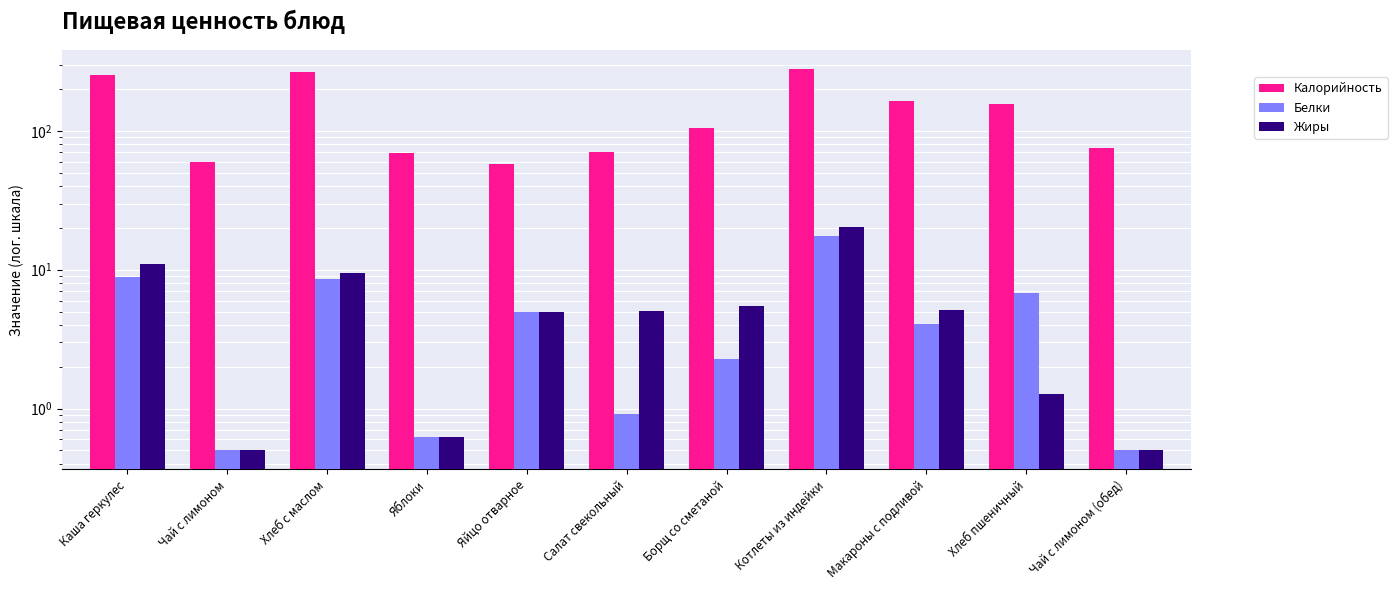

Reading left to right, extract all data points from this chart.

Калорийность: 251.0	60.0	267.0	69.0	58.0	71.0	105.0	278.0	165.0	157.0	75.0
Белки: 8.9	0.5	8.6	0.6	5.0	0.9	2.3	17.4	4.1	6.8	0.5
Жиры: 11.0	0.5	9.4	0.6	5.0	5.1	5.5	20.2	5.1	1.3	0.5